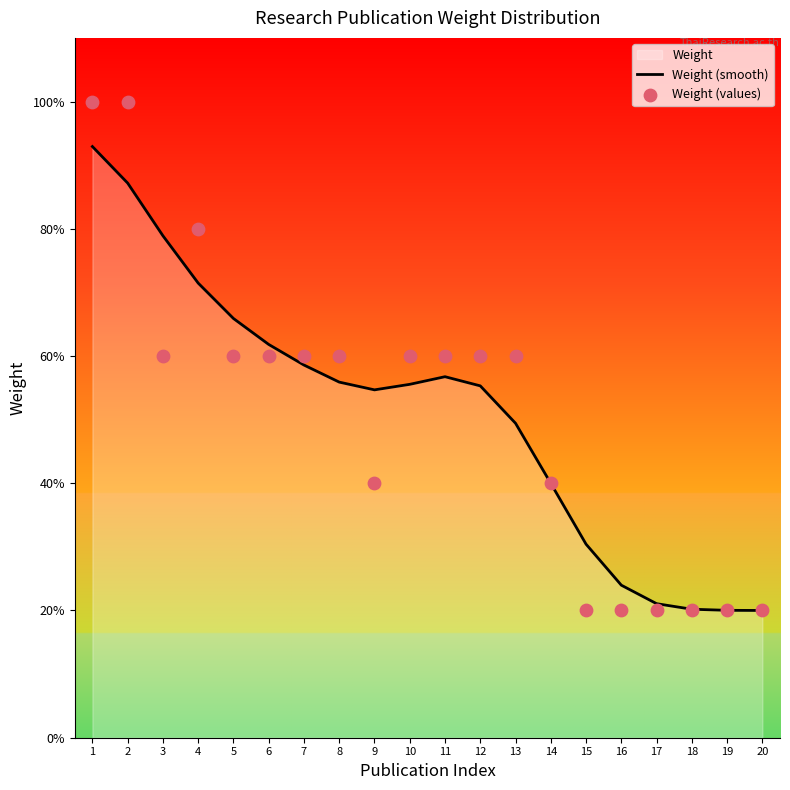

Which series contains the highest Y value?

Weight (values)